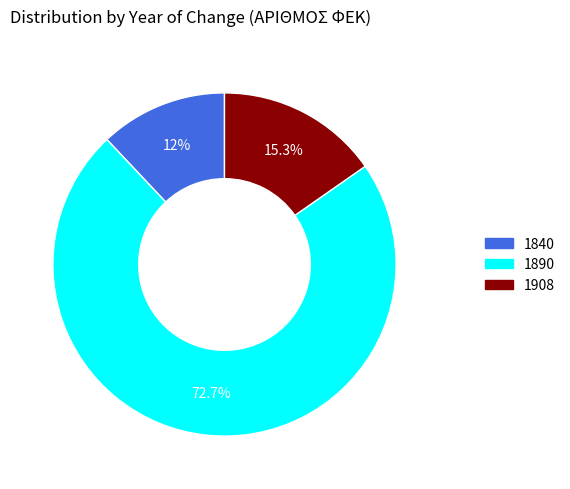

How many segments does this pie chart have?

3